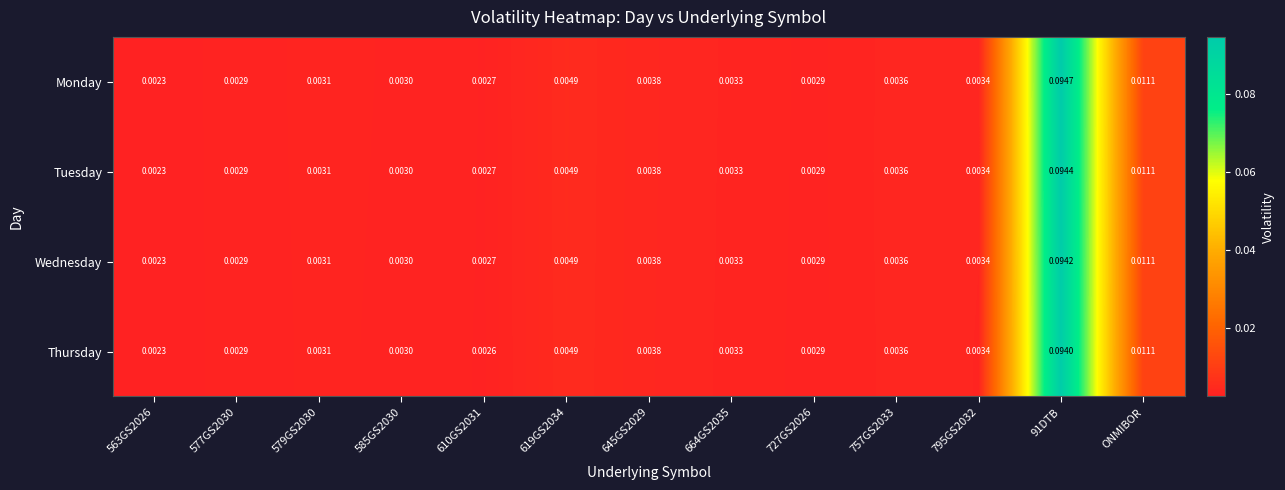

List the series in order of their overall mean, lowest first.

Thursday, Wednesday, Tuesday, Monday